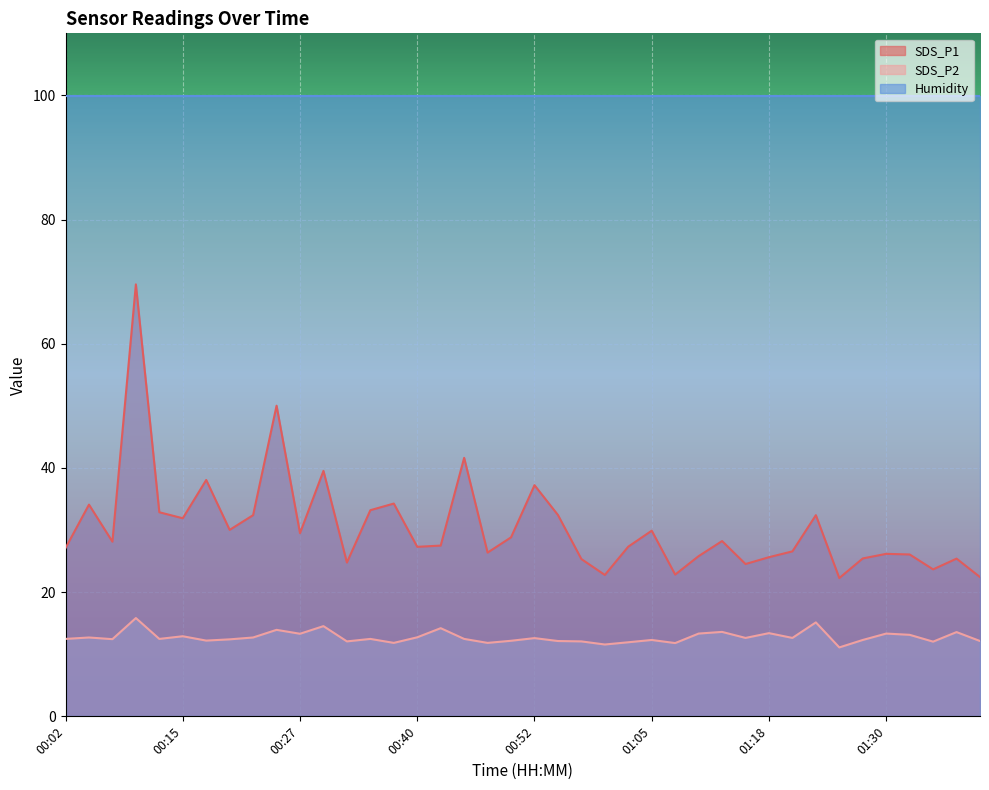

Between 00:47 and 01:02, which is larger?

01:02